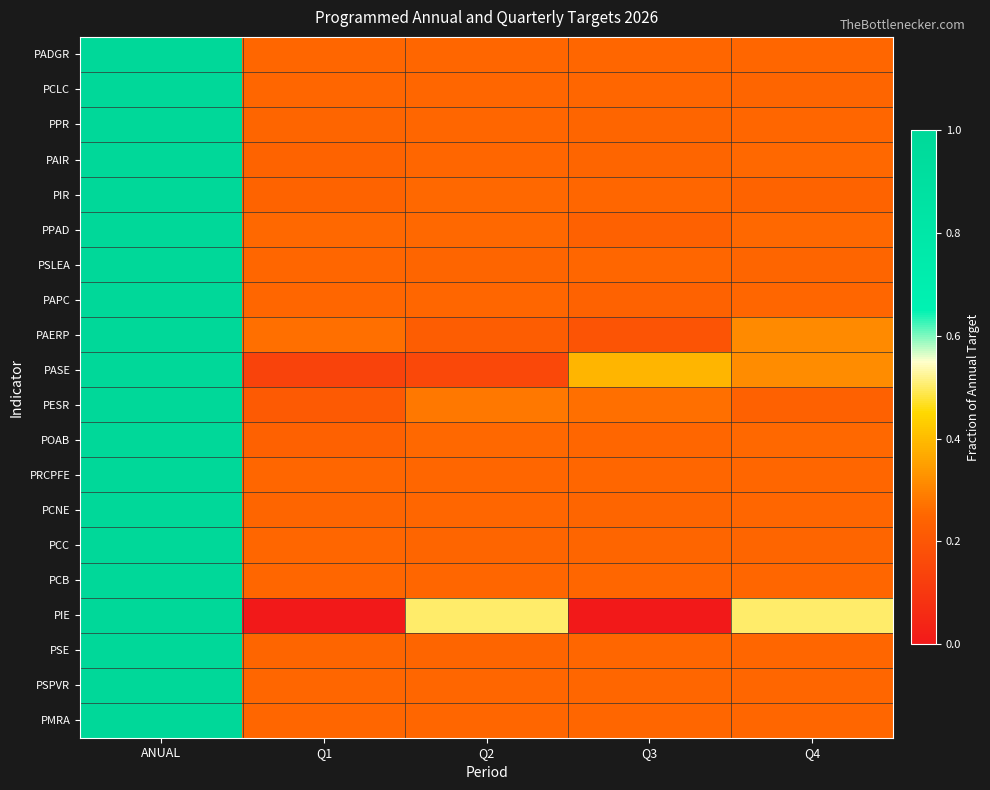

What is the total value across all series at Q1?

4.6